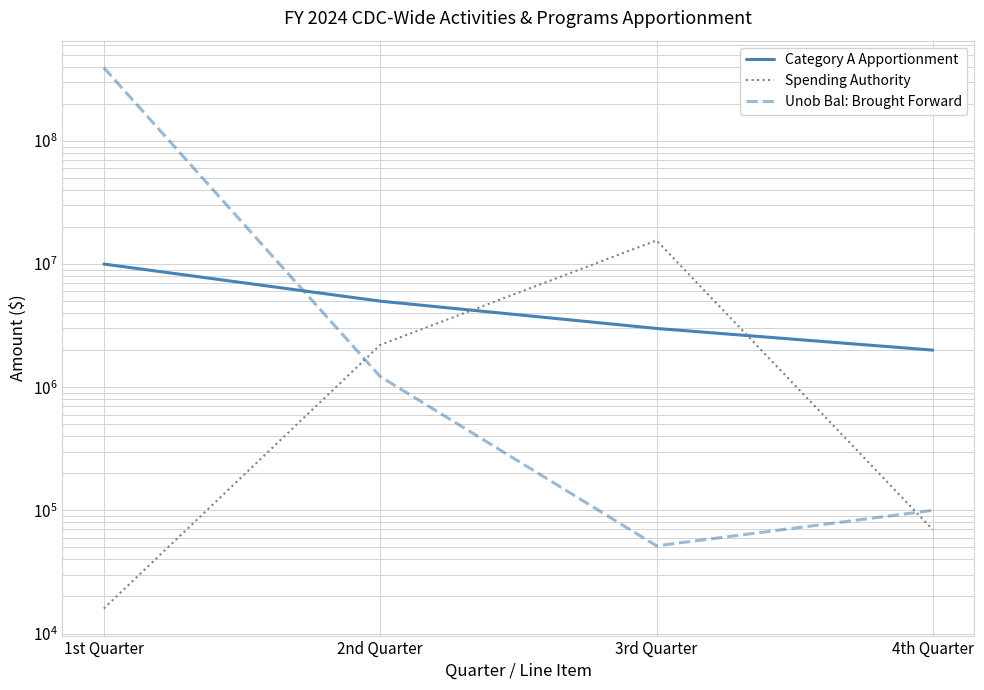

Is it true that Category A Apportionment equals 2000000 at 4th Quarter?

True